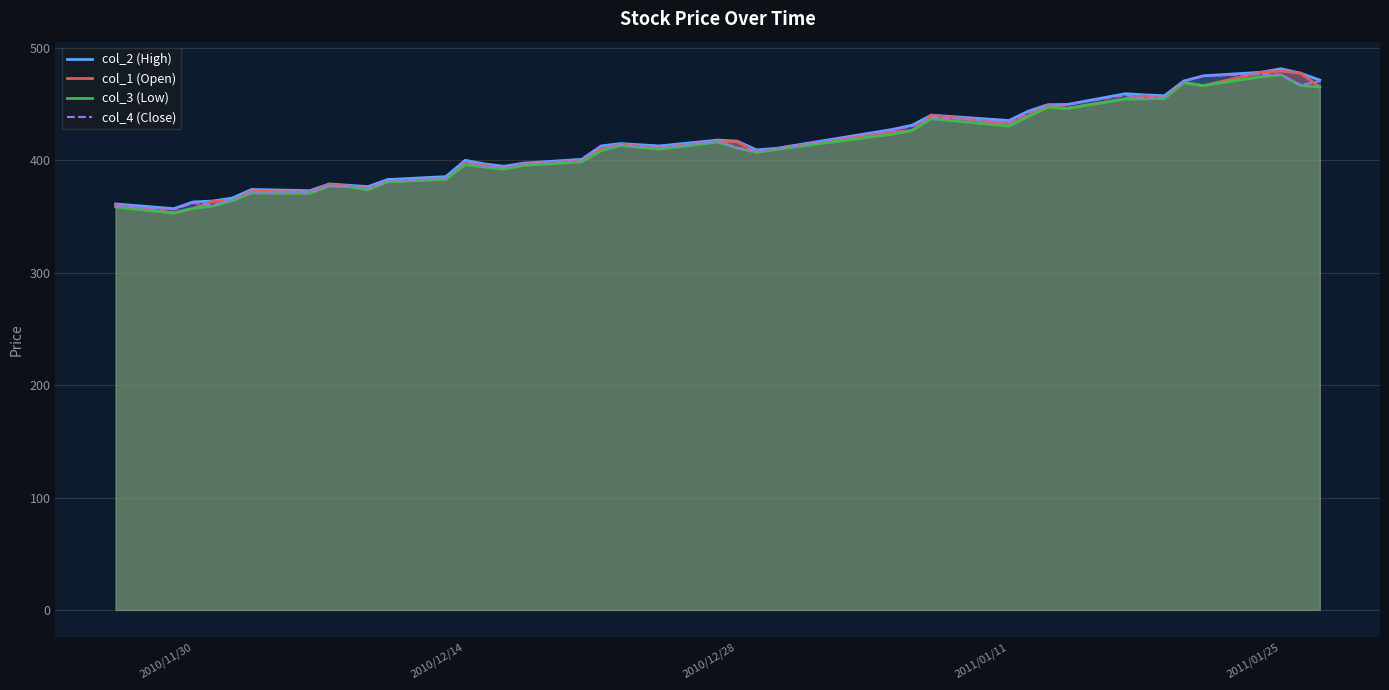

What is the maximum value shown in the chart?

481.5